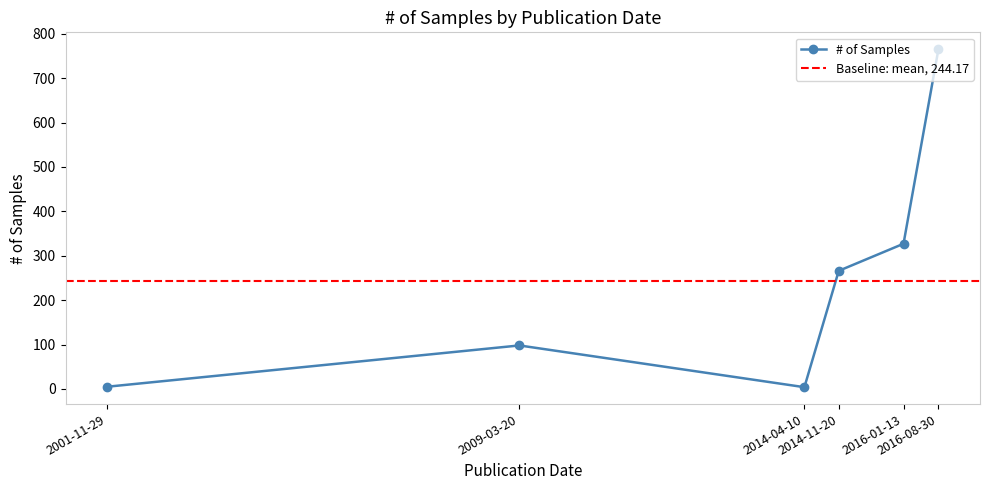

Between 2016-08-30 and 2009-03-20, which is larger?

2016-08-30